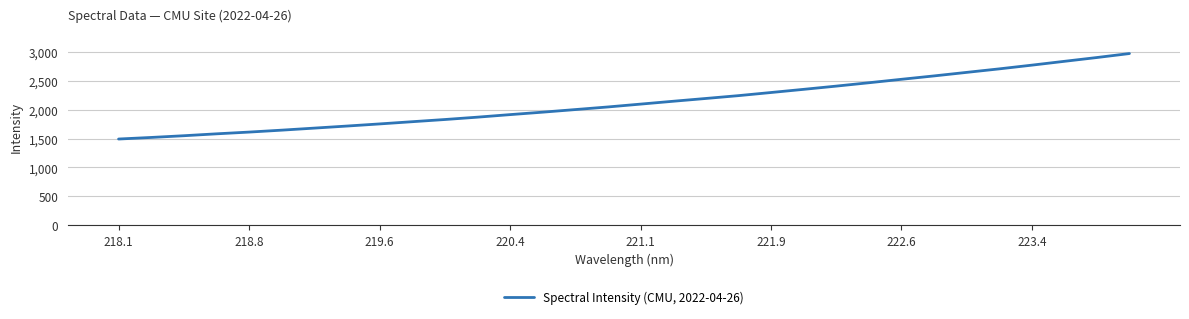

What is the minimum value shown in the chart?

1491.2